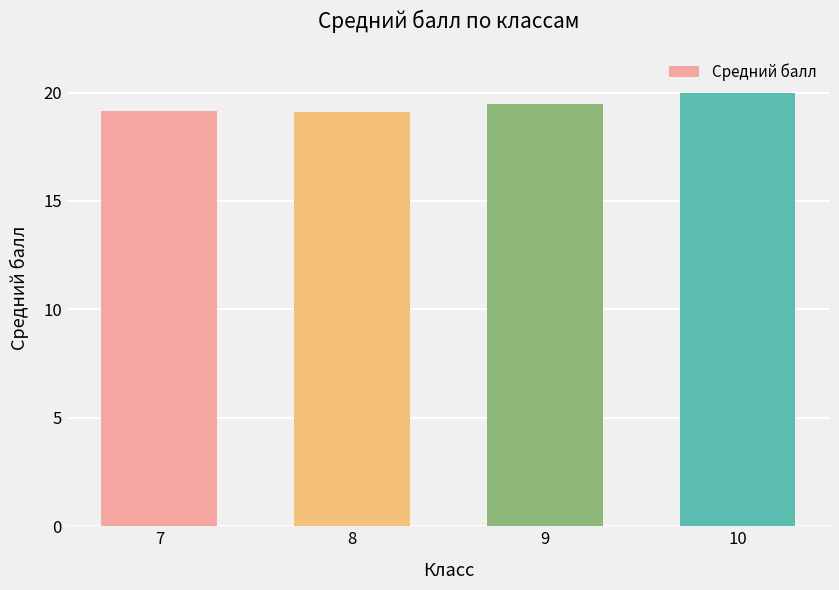

Are the bars grouped side by side (vs. stacked)?

No